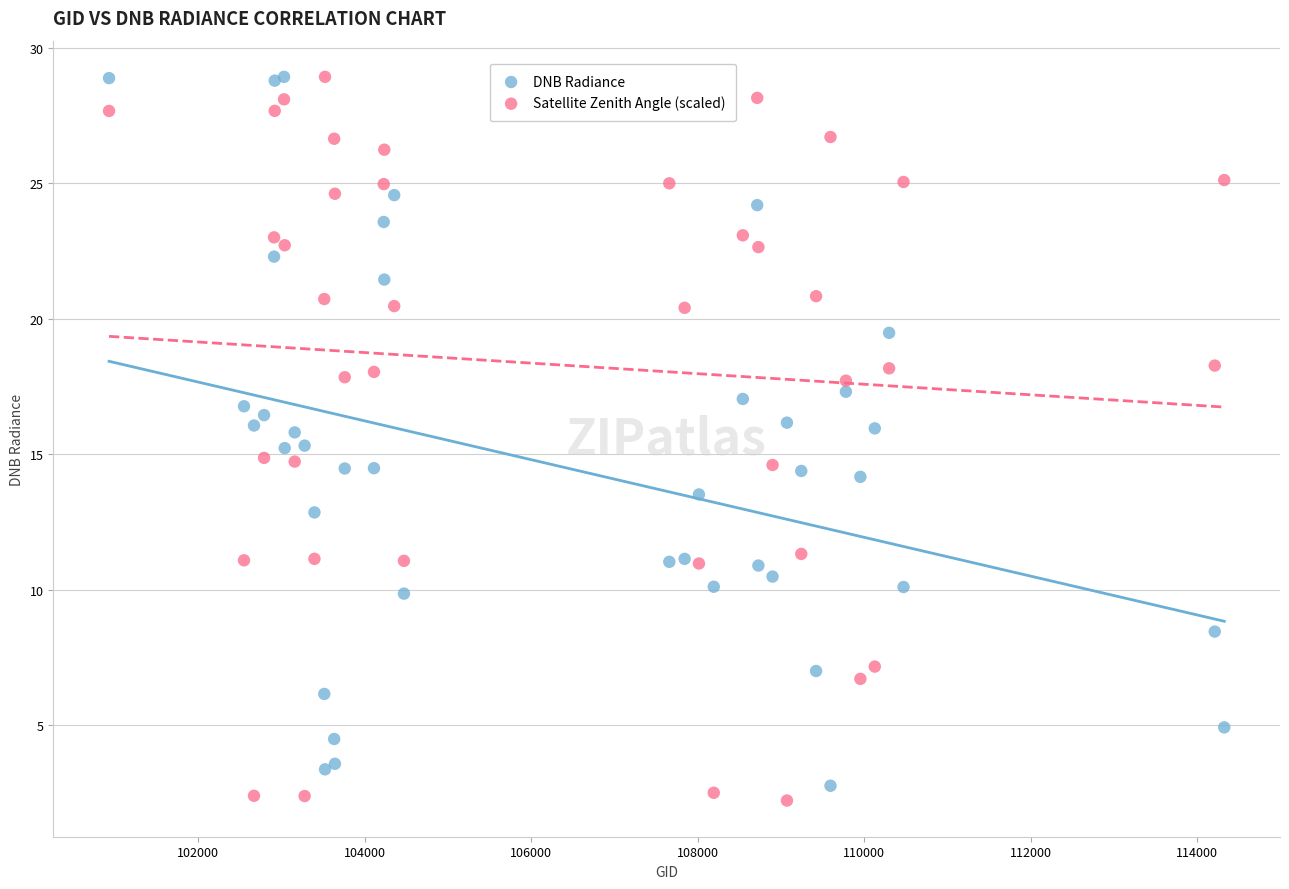

What is the X range (max minus min) for the scatter plot?

13394.0